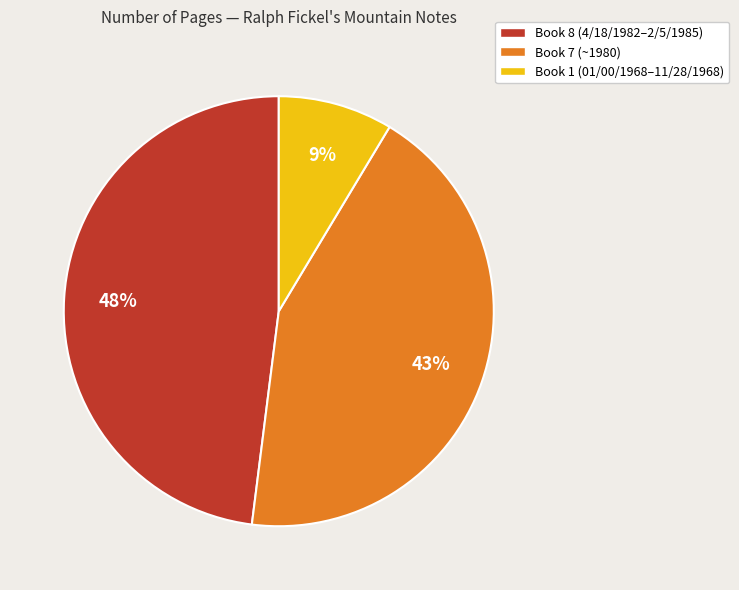

Is the sum of Book 8 (4/18/1982–2/5/1985) and Book 1 (01/00/1968–11/28/1968) greater than half?

Yes